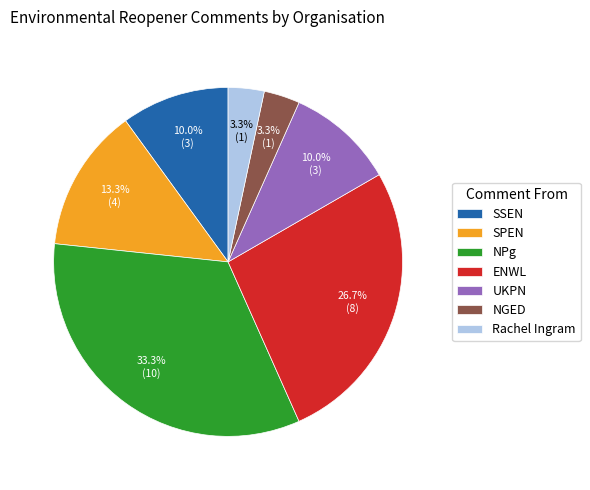

Count the number of slices in the pie.

7